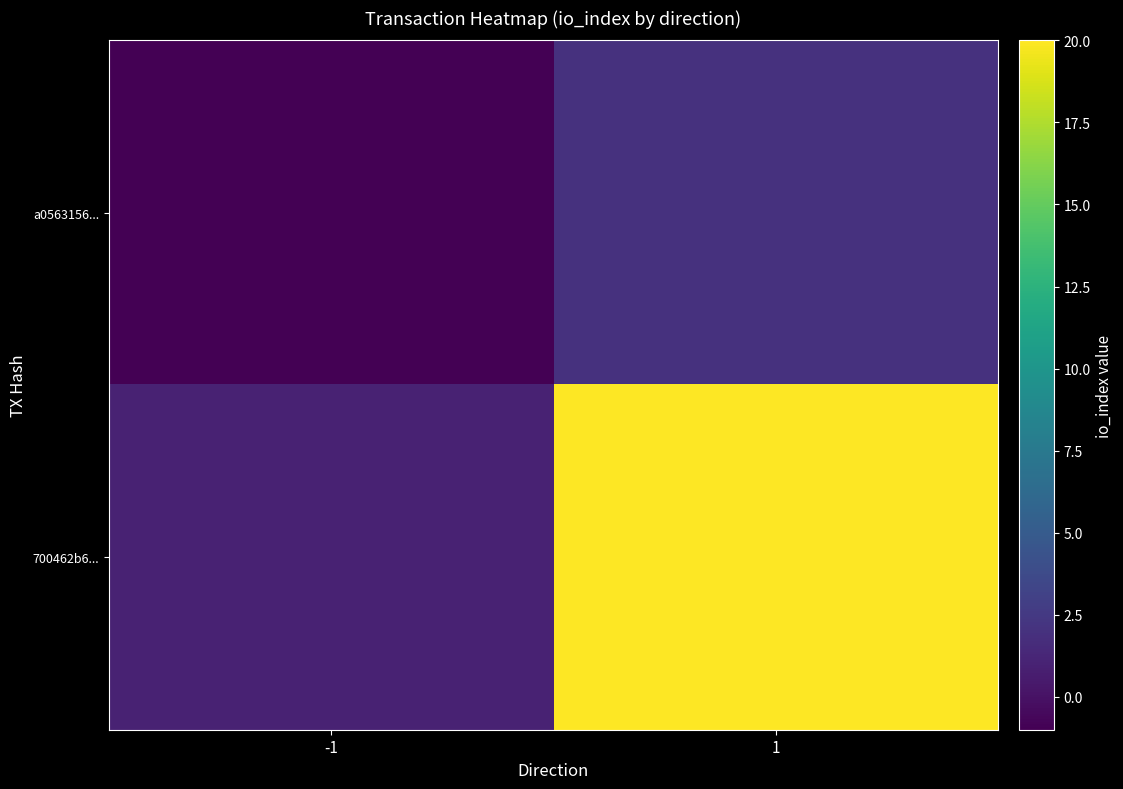

How many distinct data groups are displayed?

2